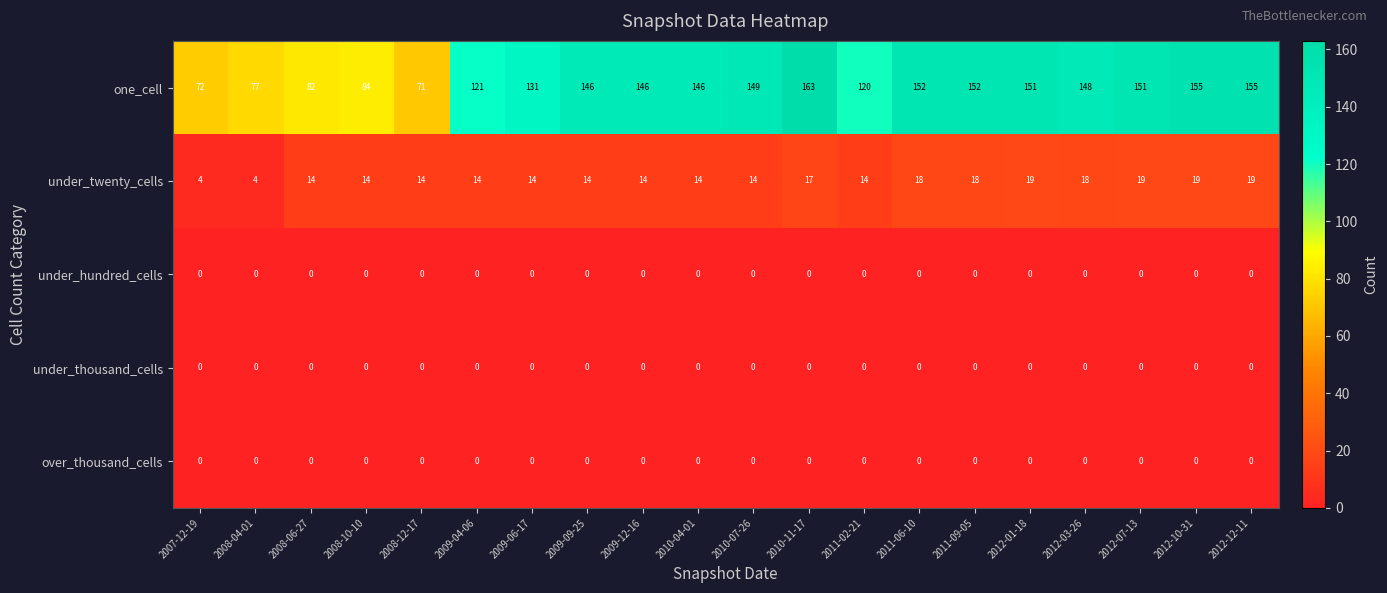

Which series has the widest spread of values?

one_cell